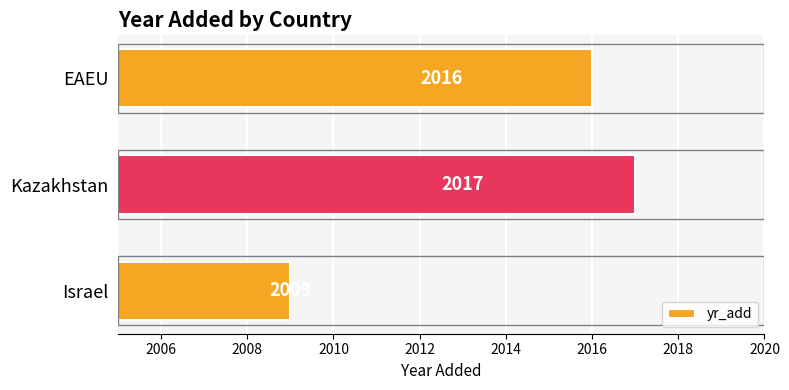

Reading bottom to top, list all the values displayed in this chart.

Israel=2009	Kazakhstan=2017	EAEU=2016